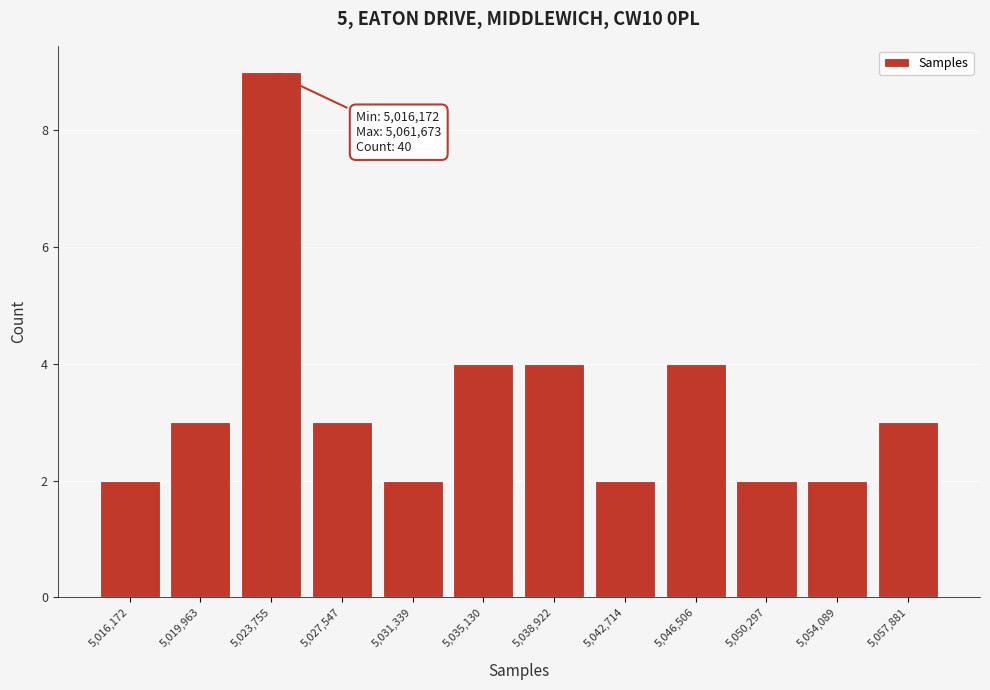

Reading left to right, transcribe all the data shown in this chart.

2	3	9	3	2	4	4	2	4	2	2	3